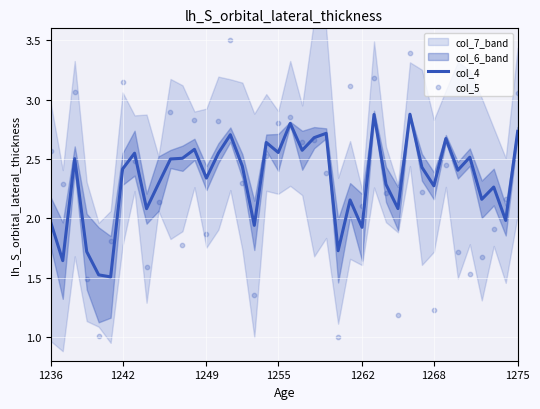

Which series has the largest total across all categories?

col_4